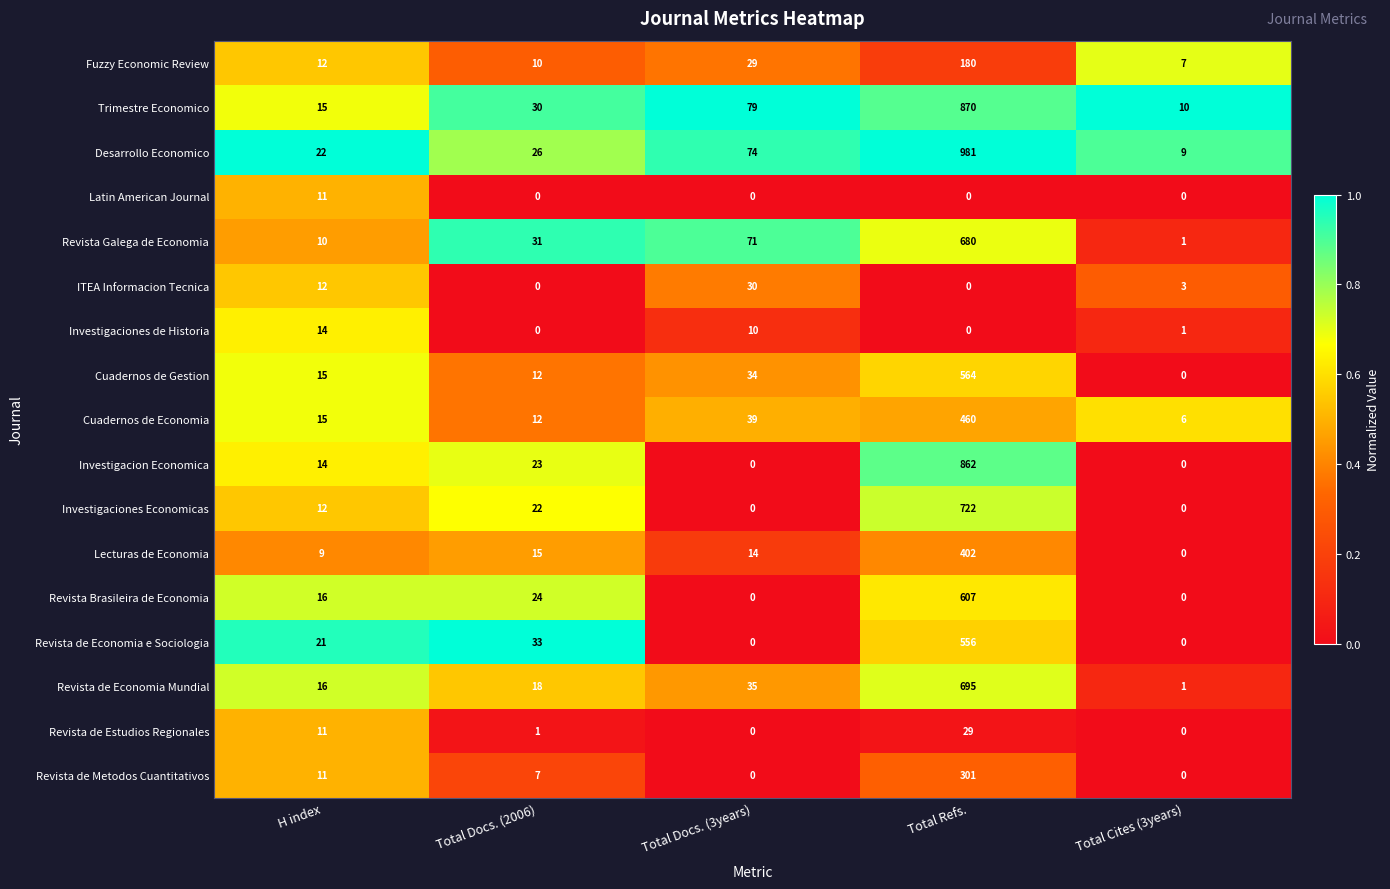

What is the greatest value displayed?

981